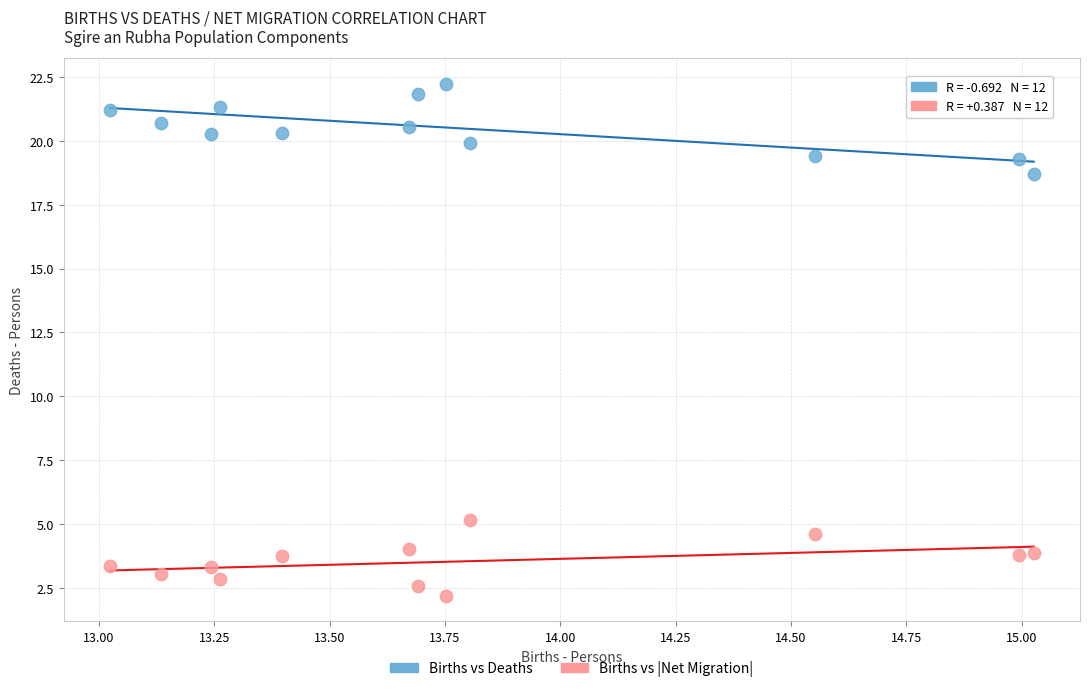

Across all data points, what is the range of Y values (max minus min)?

20.0